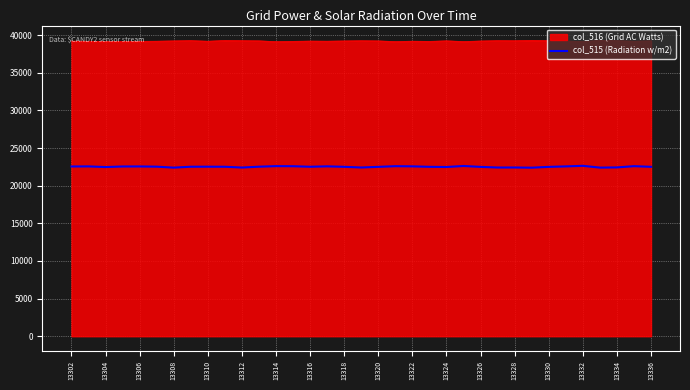

What is the smallest value displayed?

22400